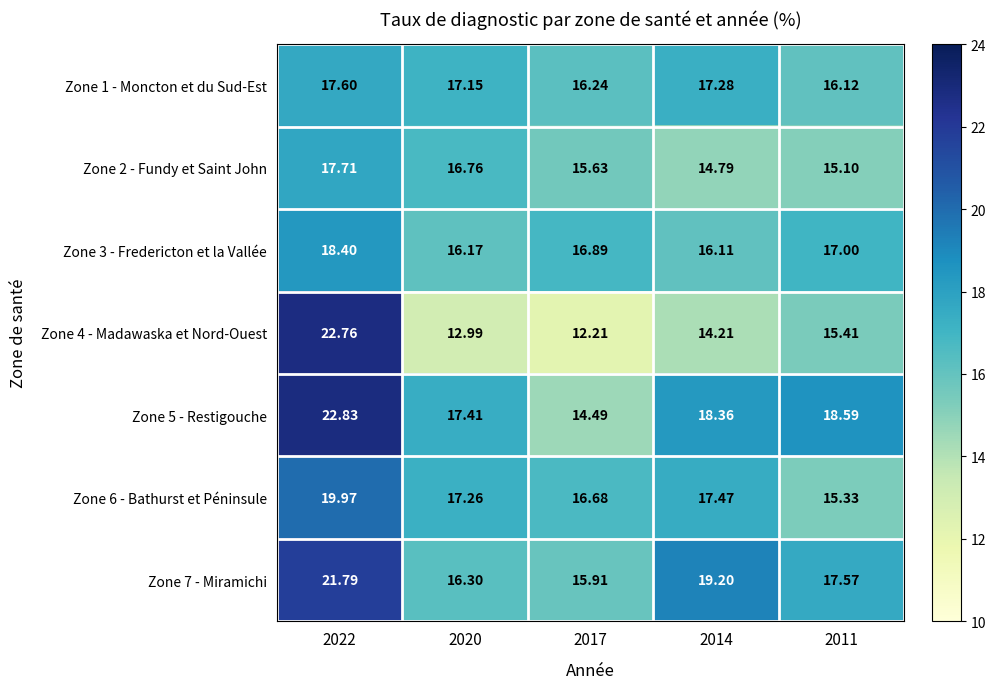

Which series changed the most between 2017 and 2014?

Zone 5 - Restigouche